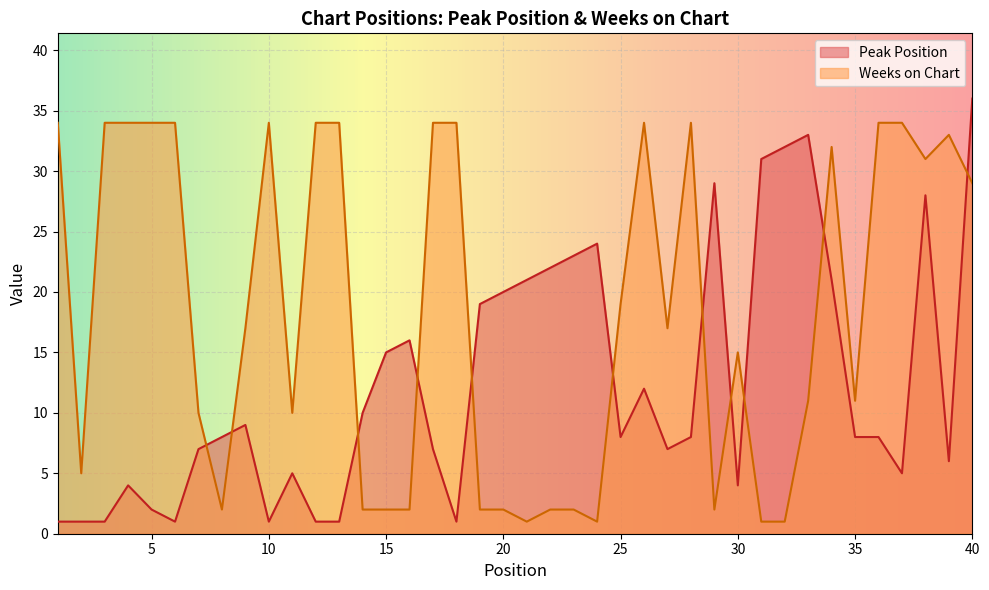

True or false: Weeks on Chart has more than 2 points higher than both neighbors.

True